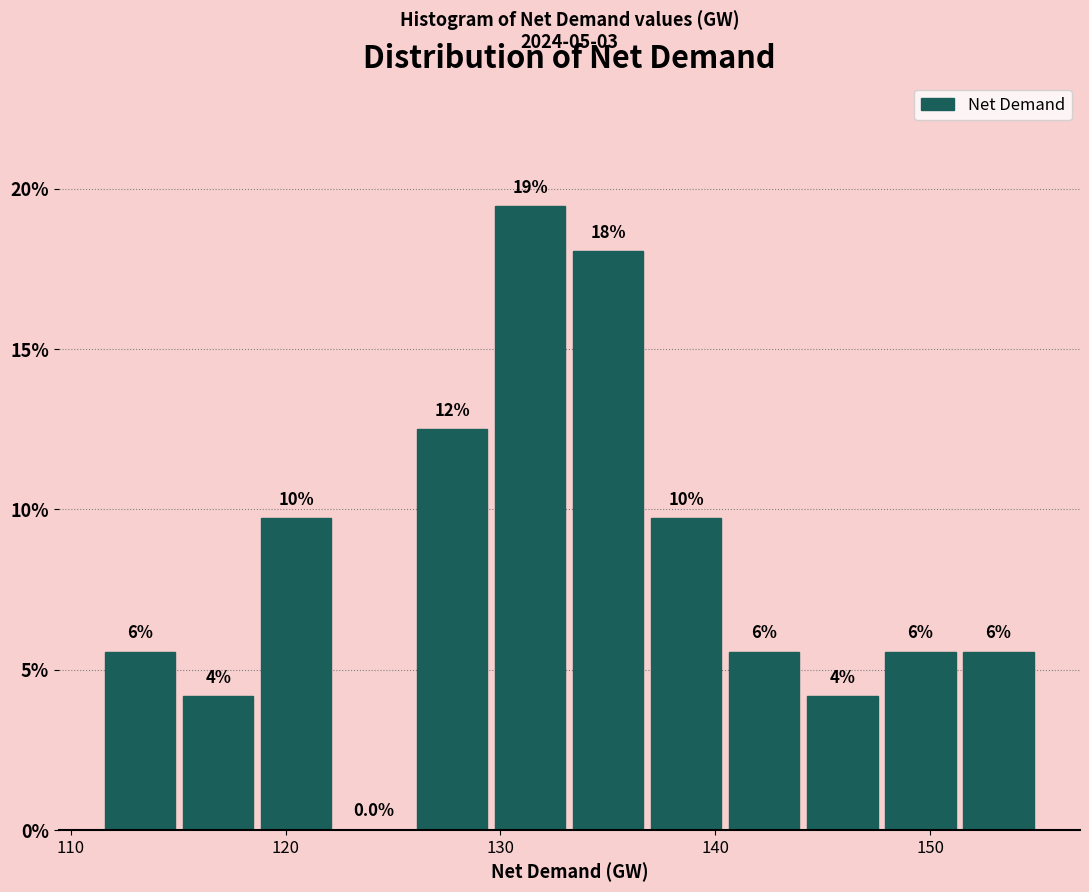

Read against the x-axis, roughly where is the centre of the tallest bar?

131